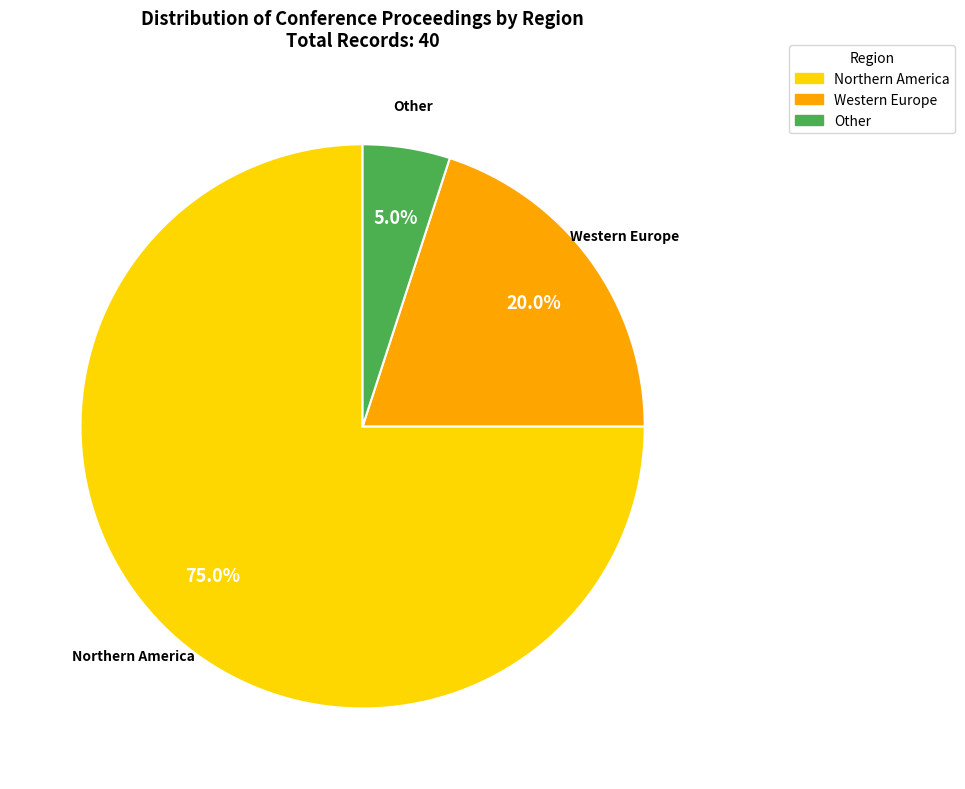

Rank the categories by value from highest to lowest.

Northern America, Western Europe, Other